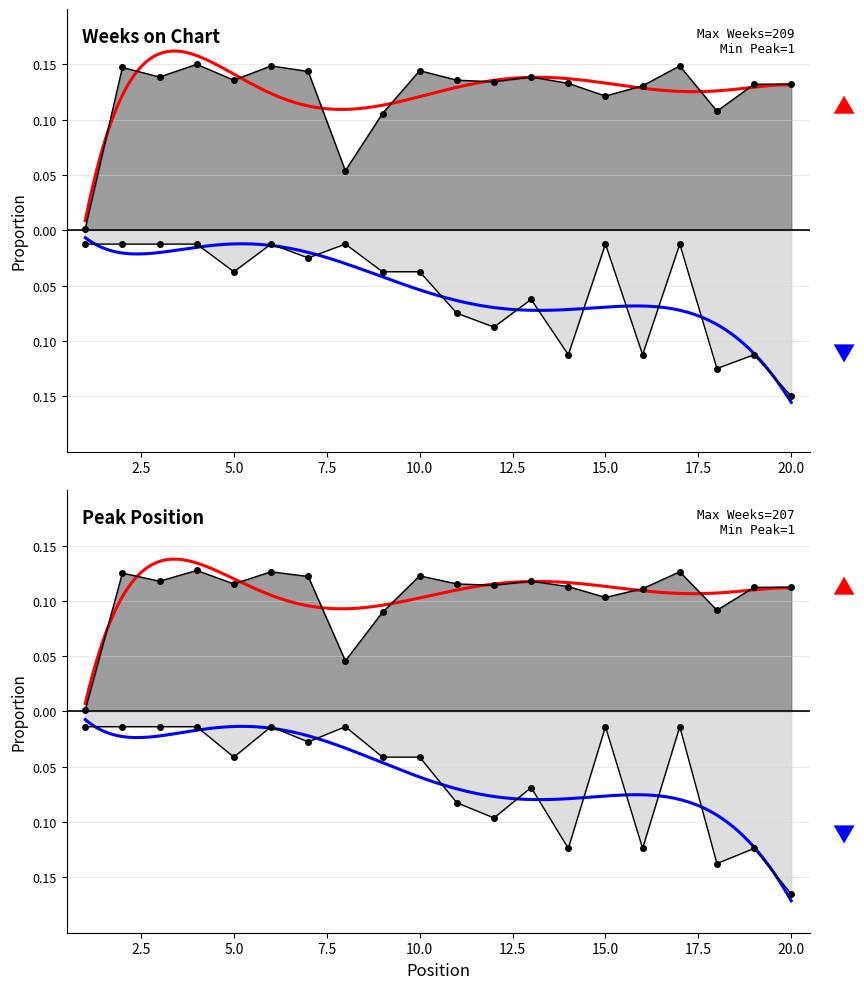

What is the difference between the maximum and minimum values in the Weeks on Chart series?

0.1